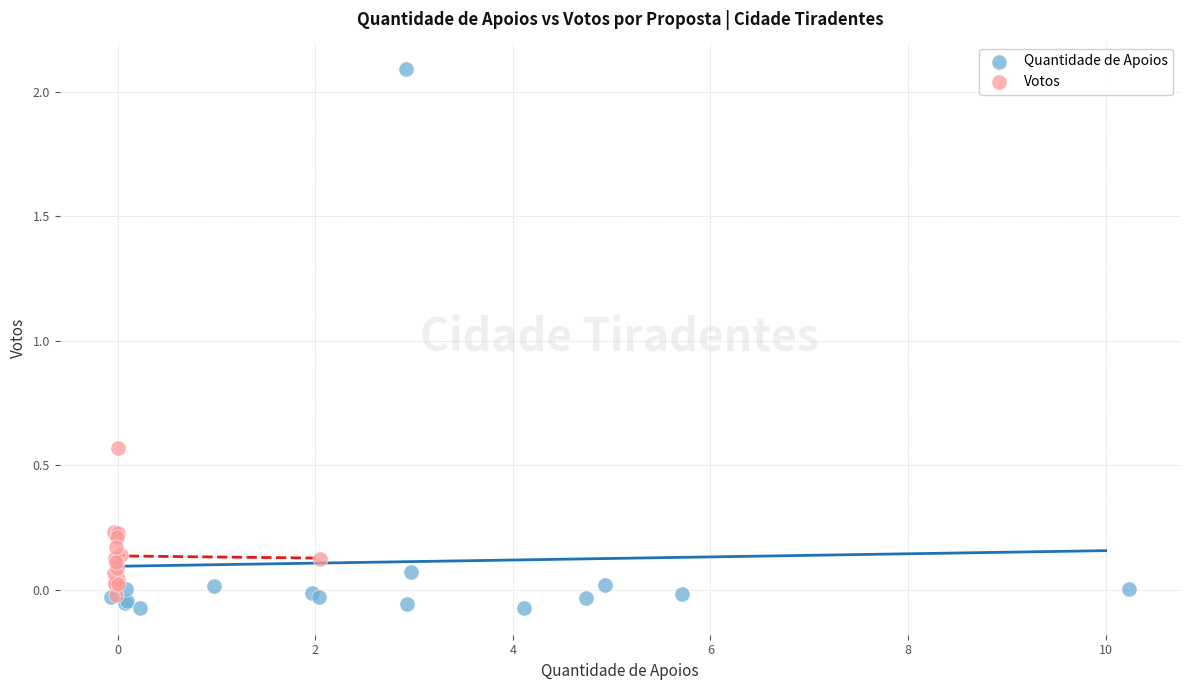

Which series contains the highest Y value?

Quantidade de Apoios